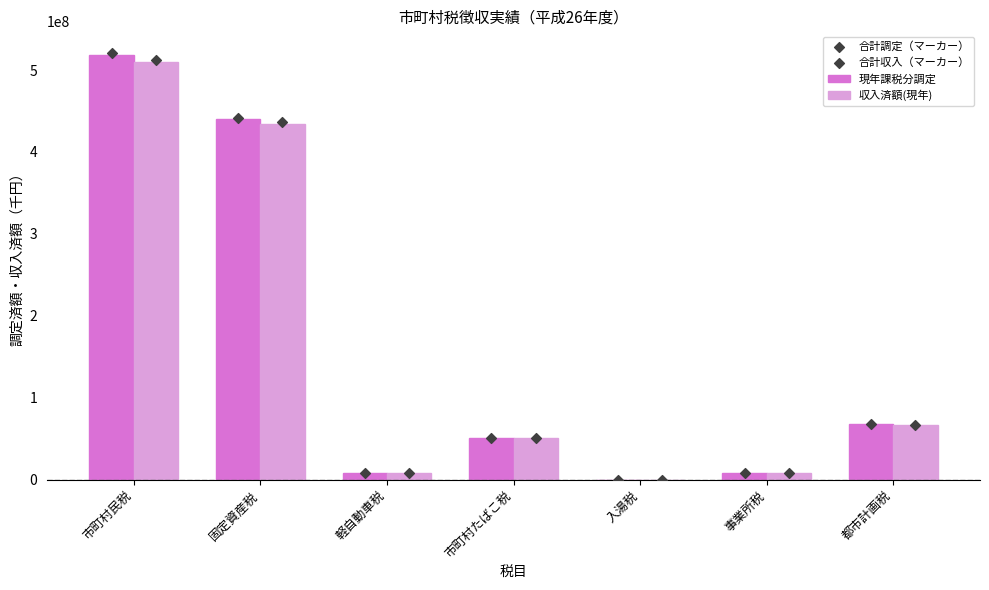

Is the value of 合計収入（マーカー） at 市町村たばこ税 greater than the value of 合計調定（マーカー） at 市町村民税?

No